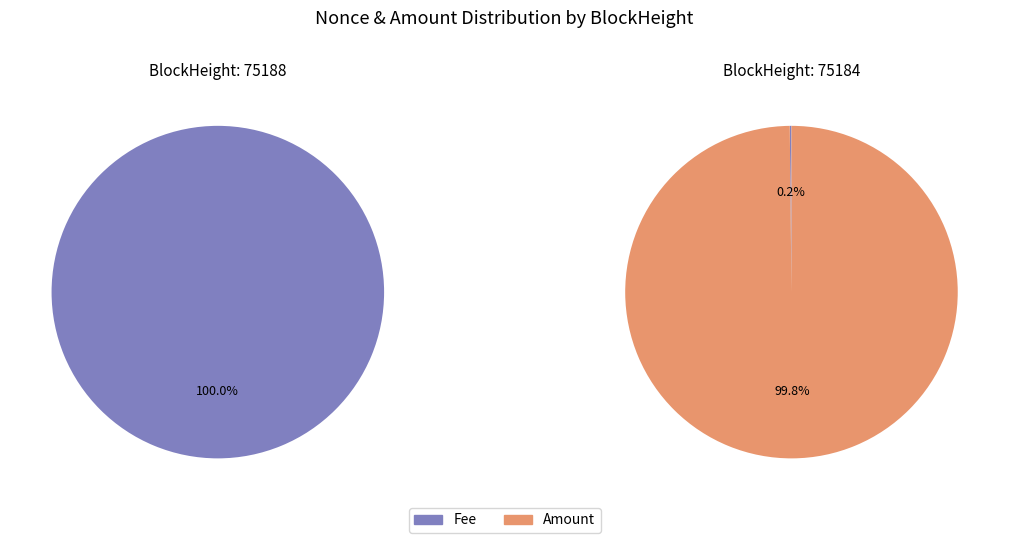

Rank the categories by value from highest to lowest.

75184, 75188